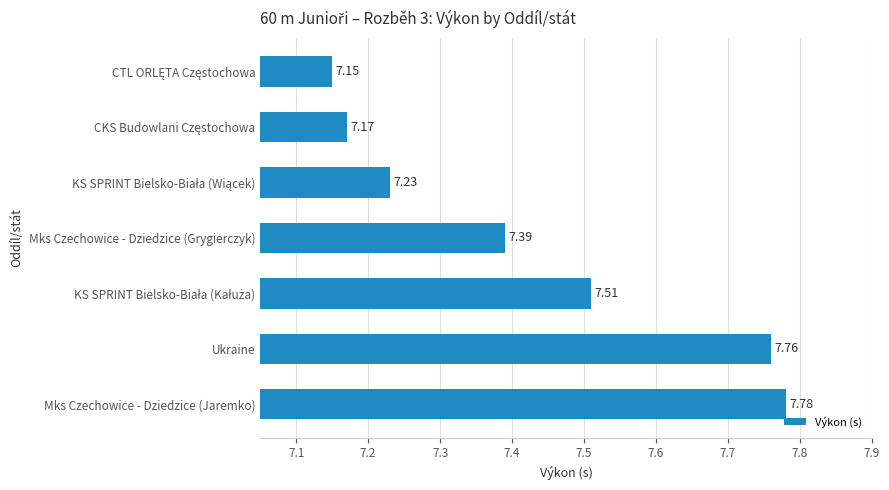

What is the difference between the maximum and minimum values?

0.6